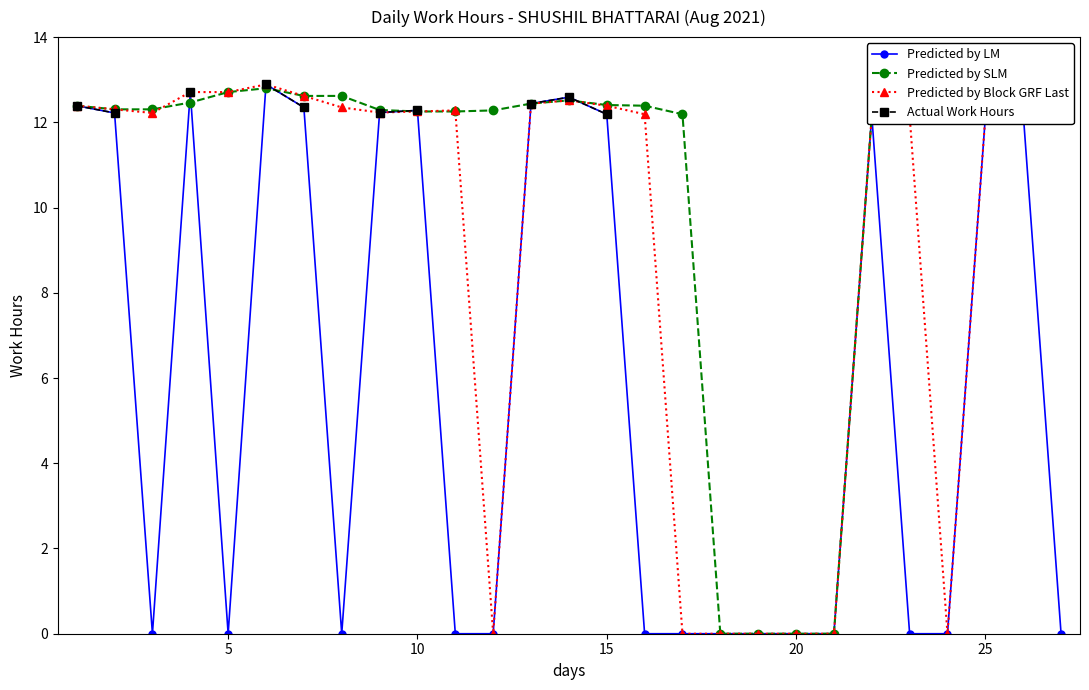

Which series has the largest range (max minus min)?

Predicted by LM